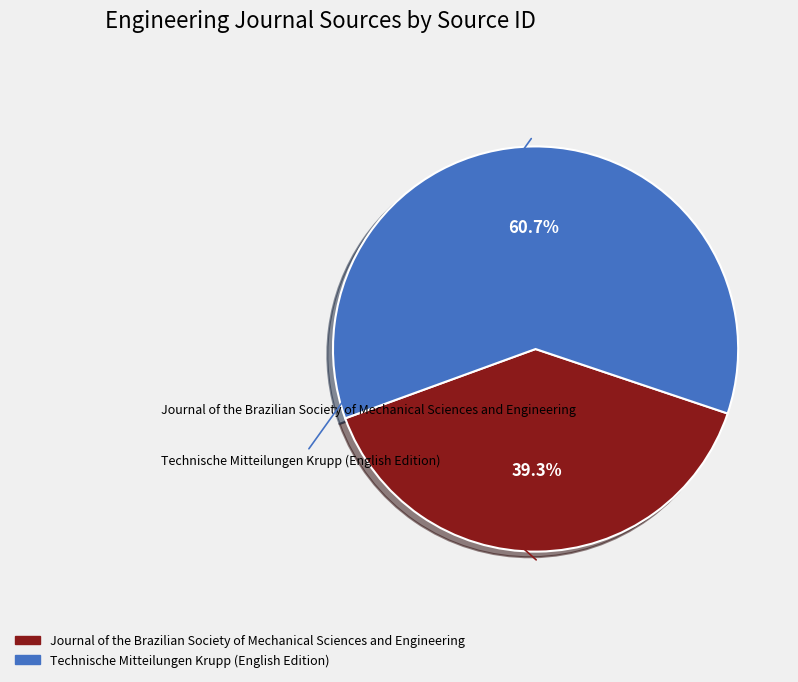

Rank the categories by value from highest to lowest.

Technische Mitteilungen Krupp (English Edition), Journal of the Brazilian Society of Mechanical Sciences and Engineering